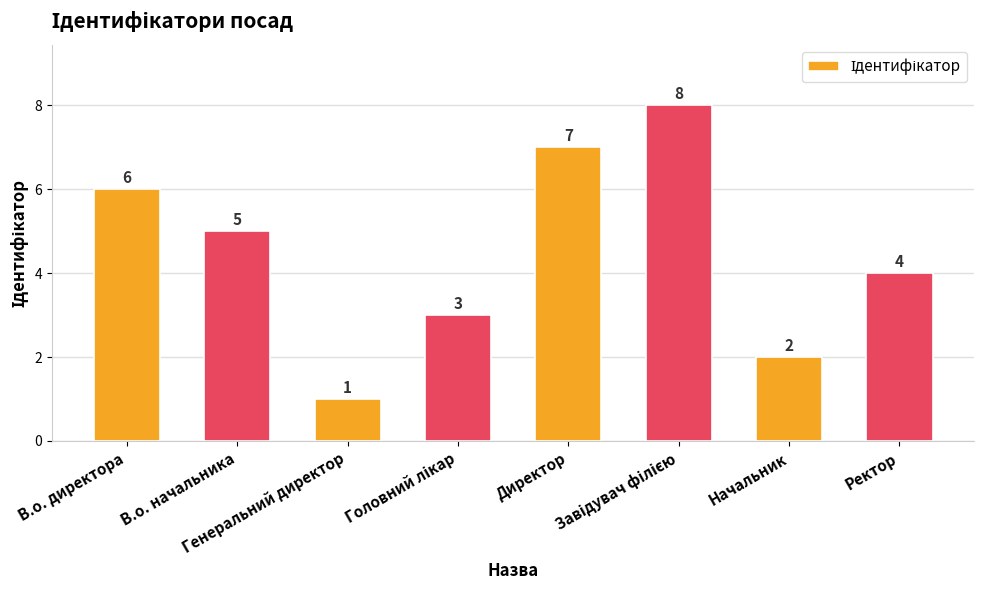

What is the difference between the maximum and minimum values?

7